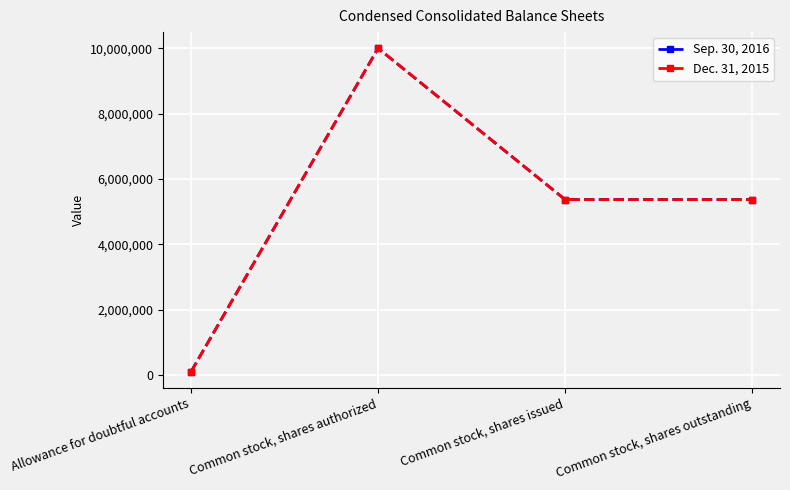

True or false: Dec. 31, 2015 has a value of 13119080 at Common stock, shares authorized.

False